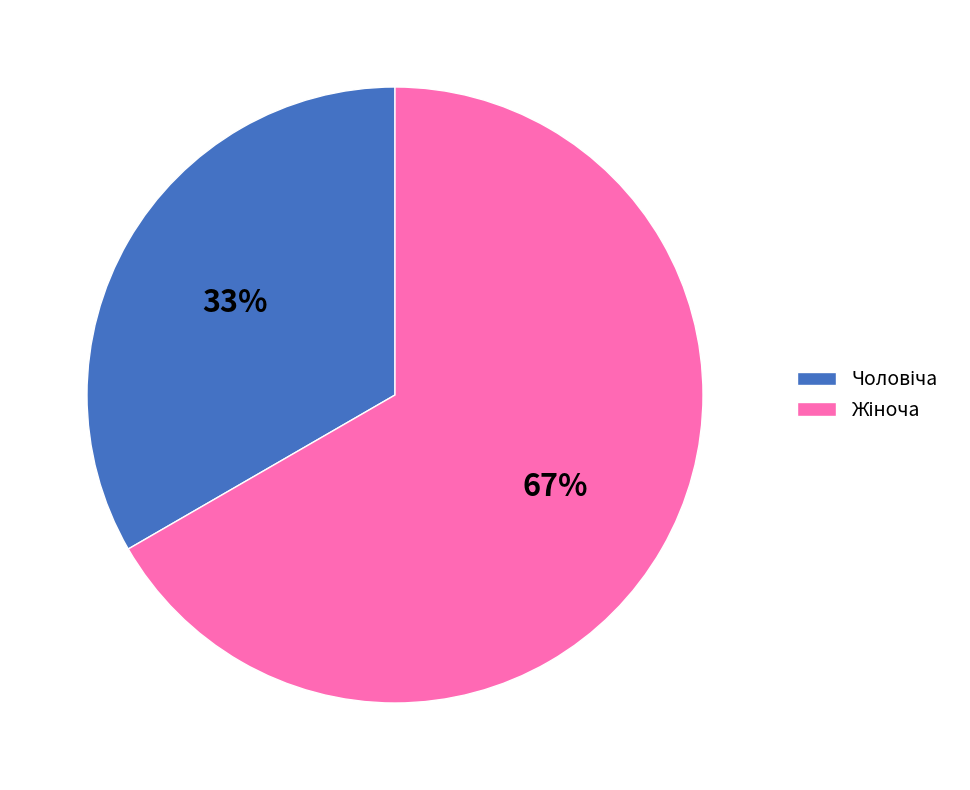

To the nearest percent, what is the average slice percentage?

50%